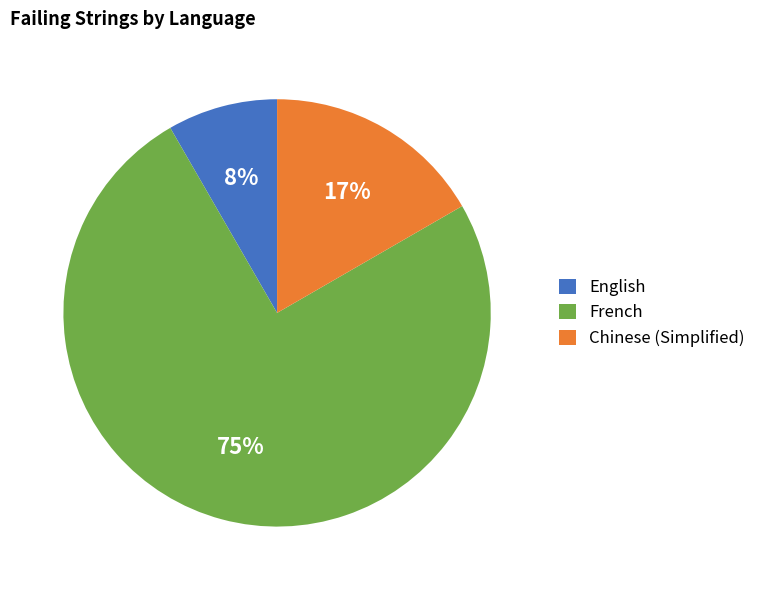

To the nearest percent, what is the combined percentage of Chinese (Simplified) and English?

25%